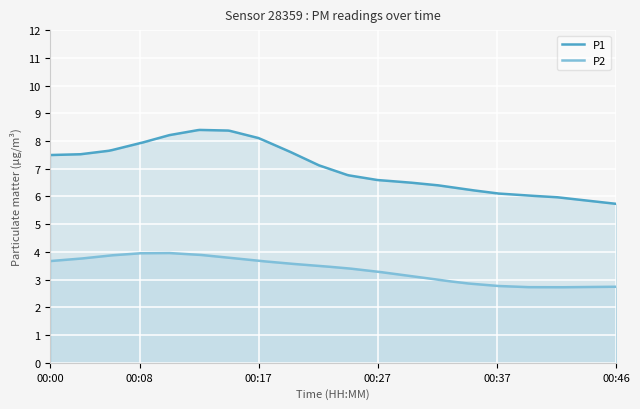

Which has a higher value, 00:05 or 00:17?

00:17